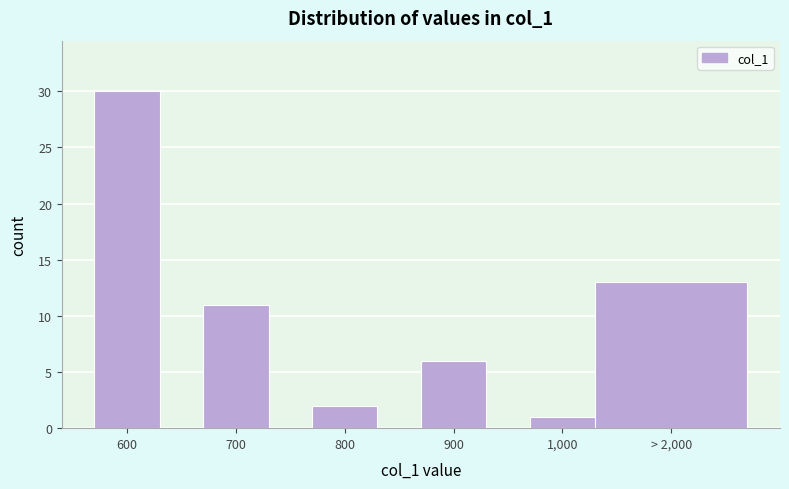

Reading left to right, transcribe all the data shown in this chart.

30	11	2	6	1	13